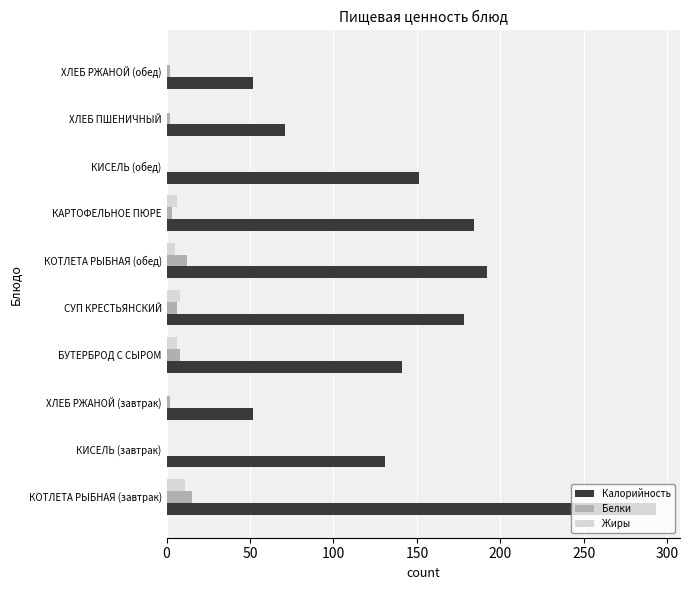

Which series has the largest total across all categories?

Калорийность